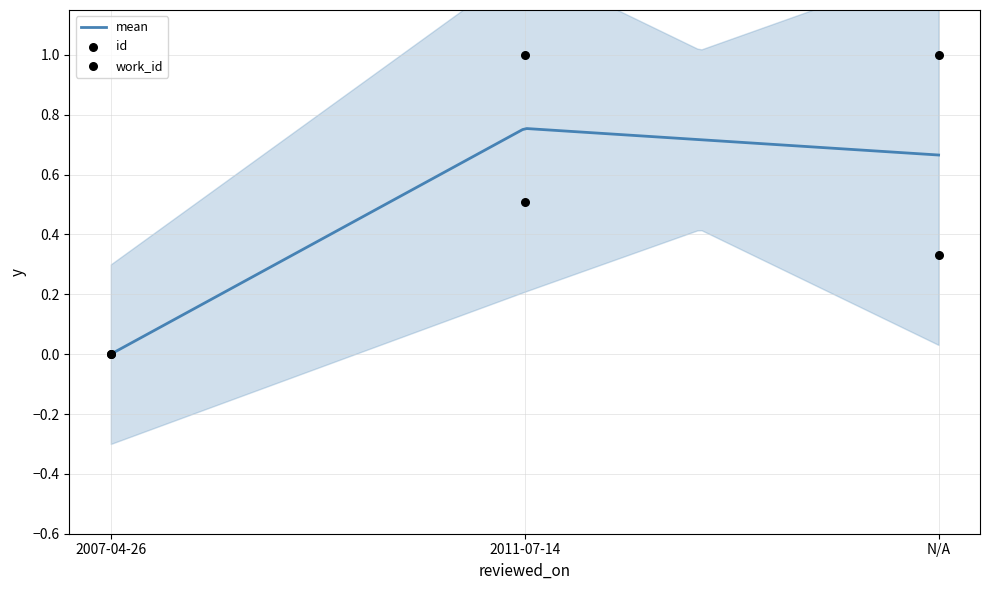

Which series reaches the maximum Y coordinate?

id